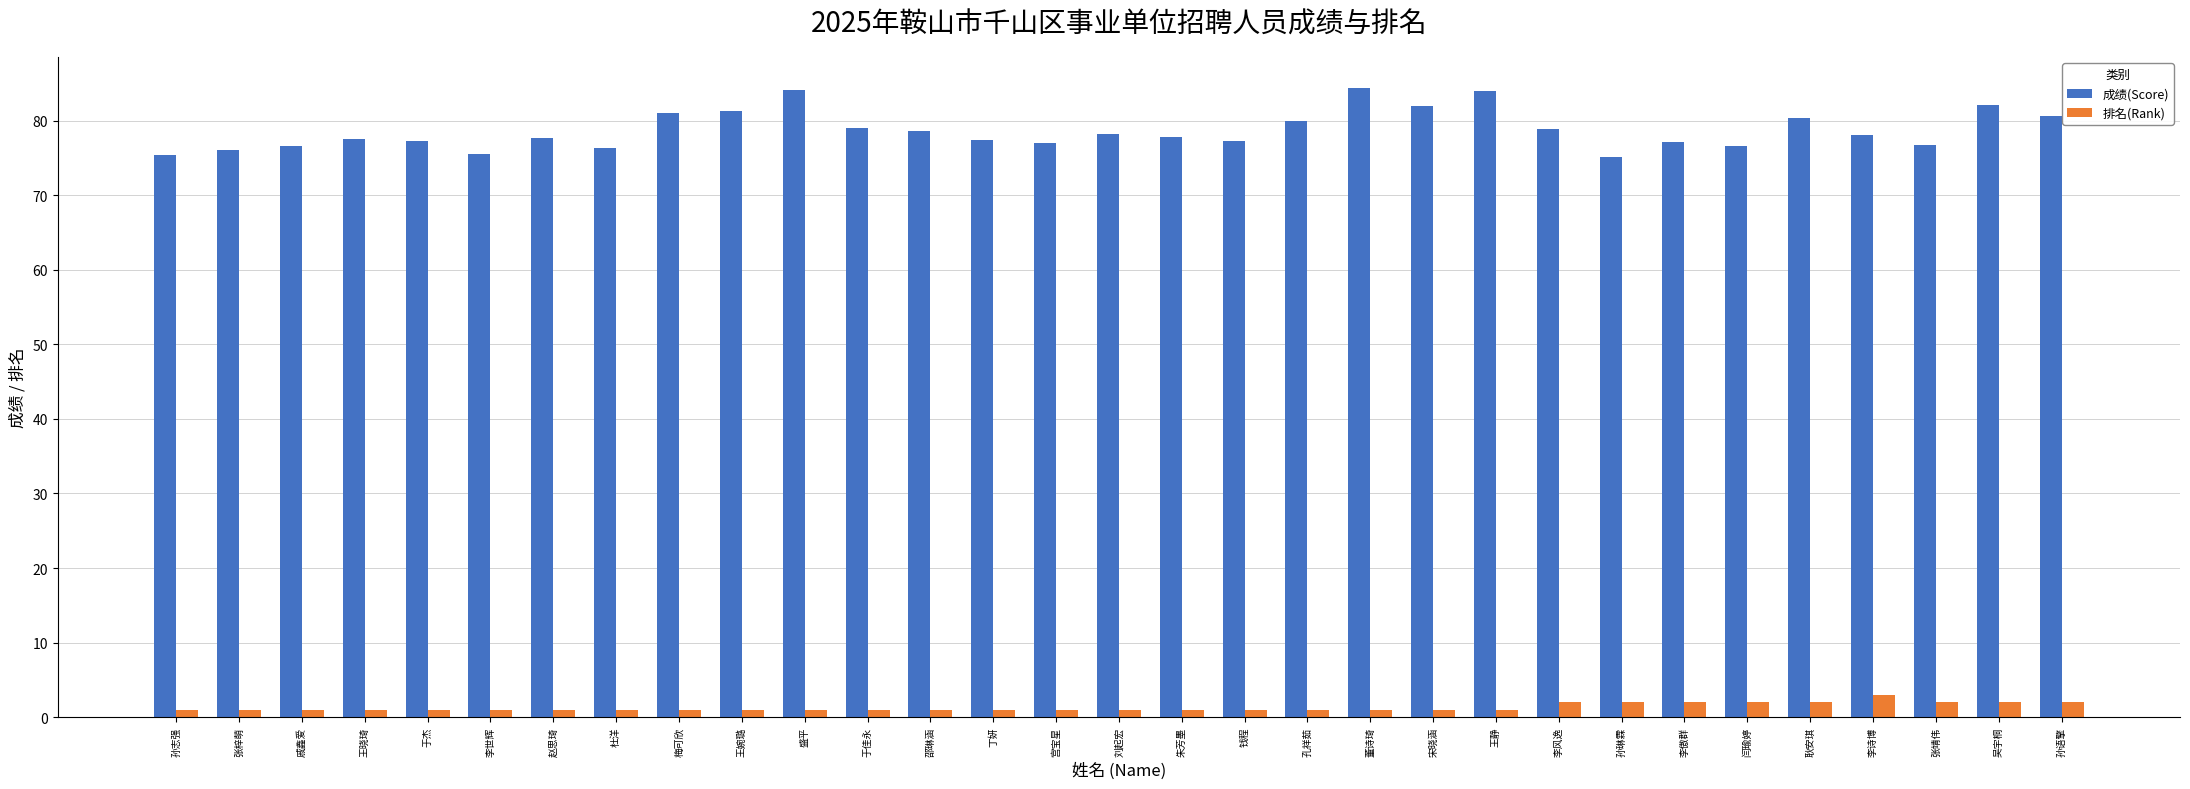

True or false: 成绩(Score) has a value of 18.4 at 钱程.

False